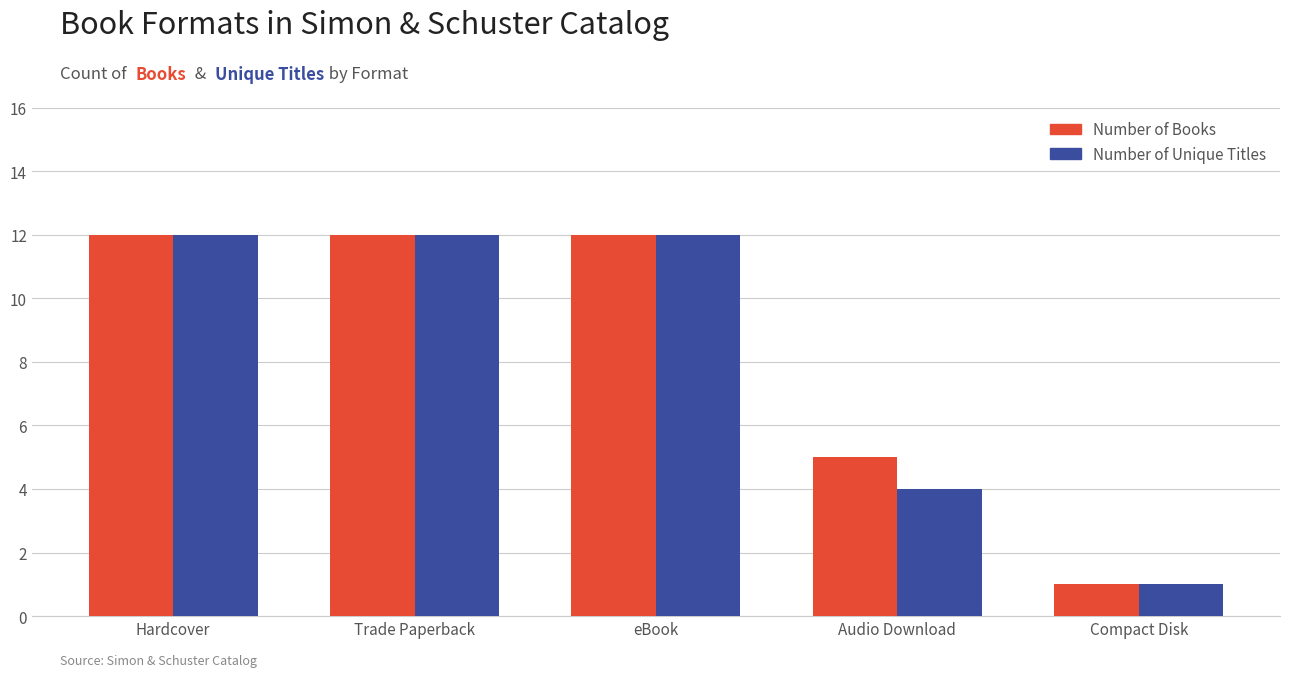

What is the minimum value for Number of Books?

1